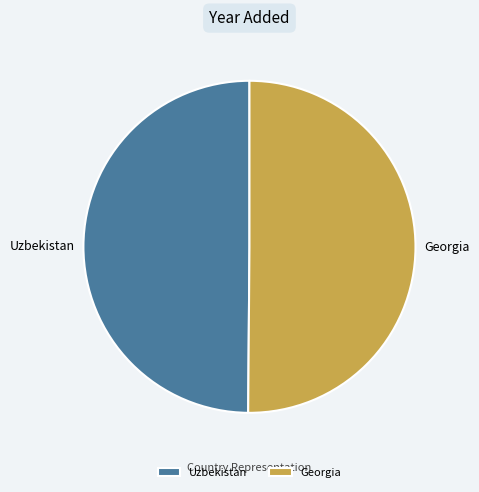

Combined, do Uzbekistan and Georgia account for over 50%?

Yes